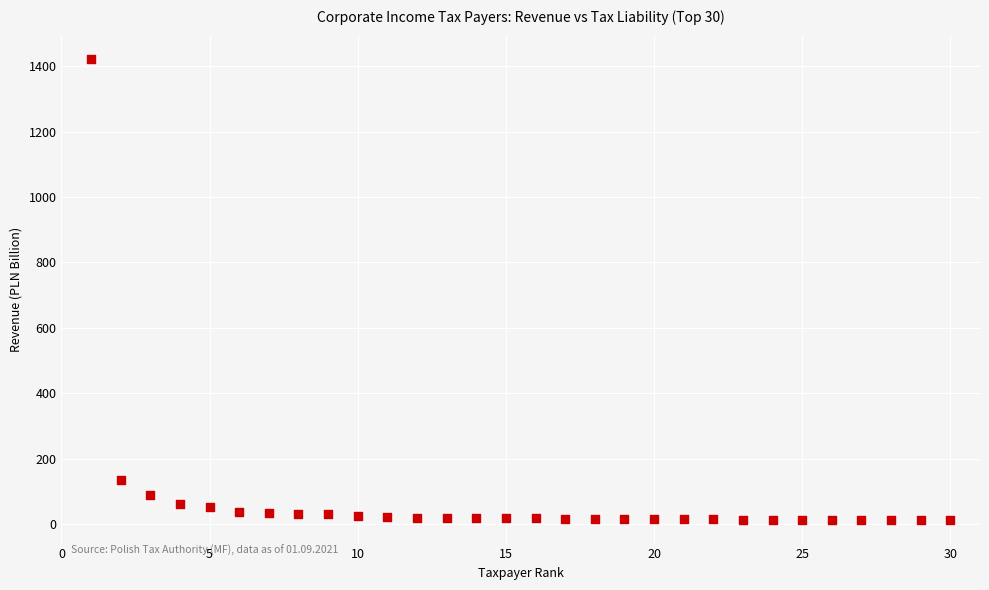

What Y value in the scatter plot is closest to 717?

135.8